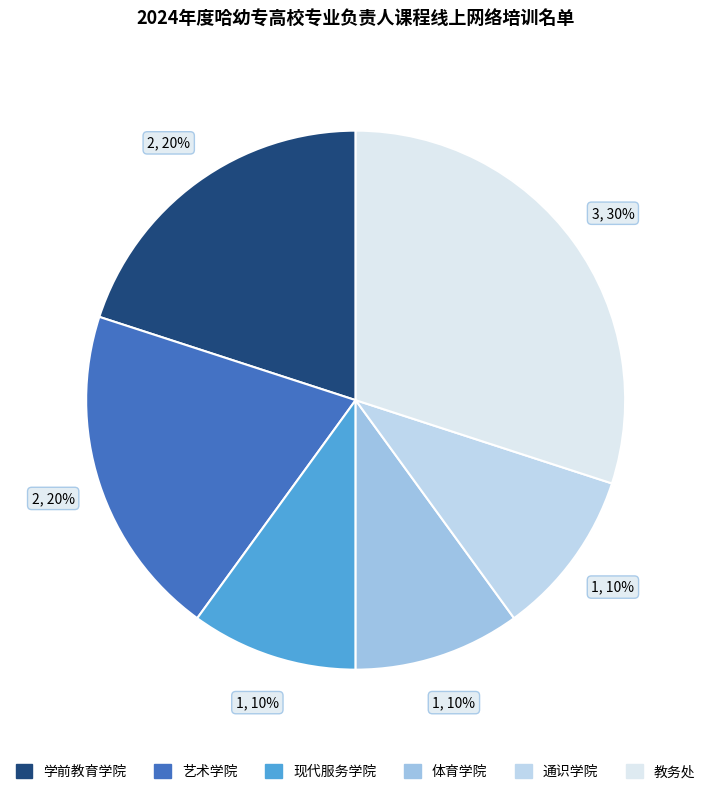

To the nearest percent, what is the difference between the largest and smallest slice percentages?

20%